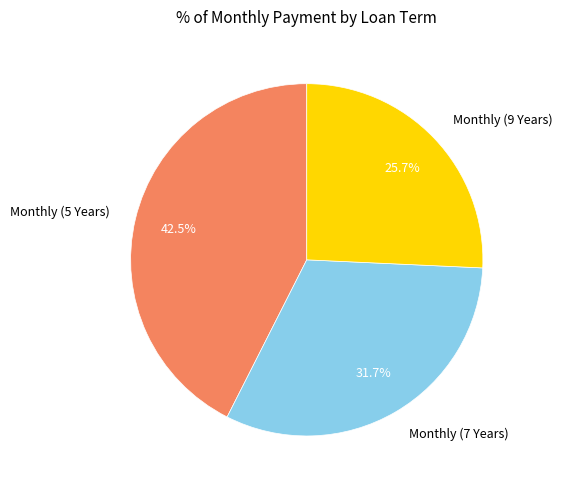

Rank the categories by value from lowest to highest.

Monthly (9 Years), Monthly (7 Years), Monthly (5 Years)